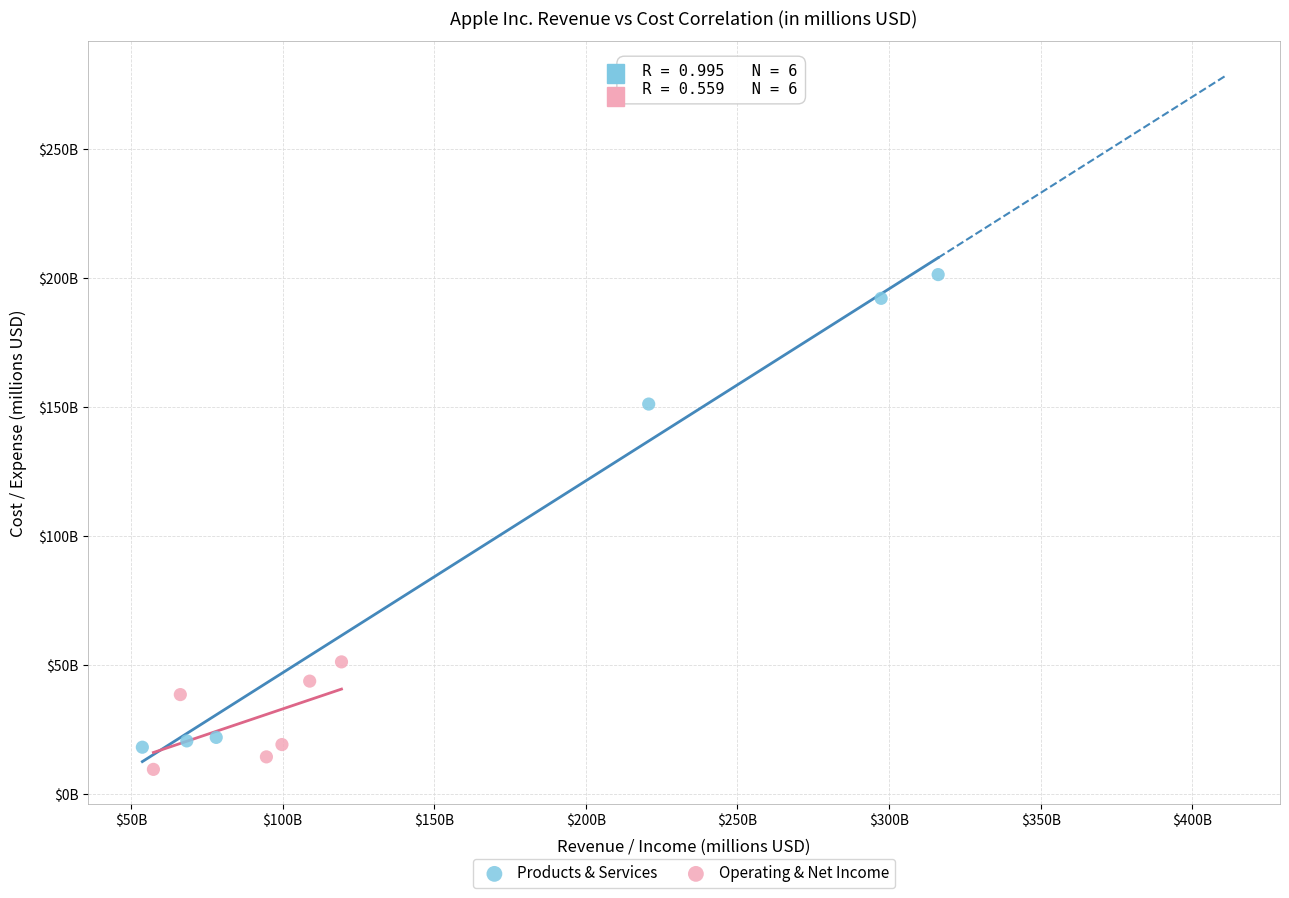

What are all the series names shown in the legend?

Products & Services, Operating & Net Income